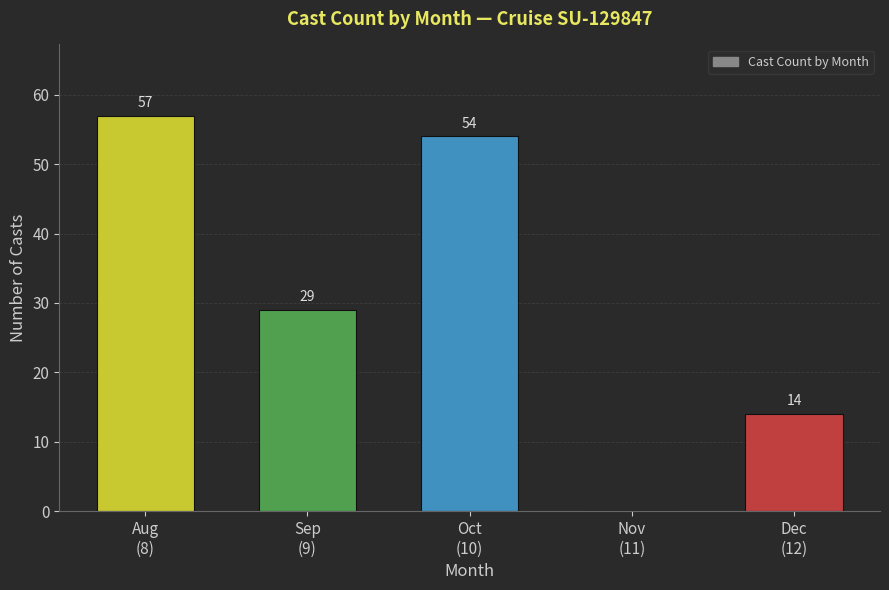

What is the sum of all values?

154